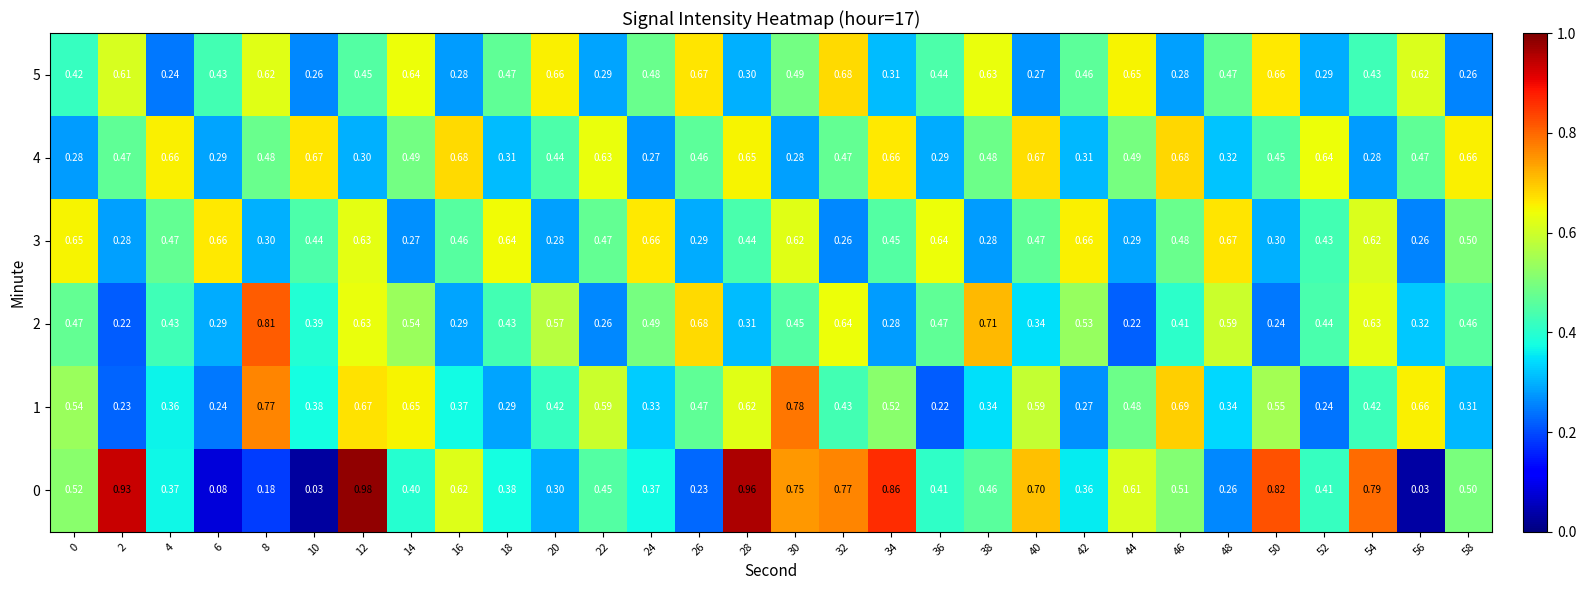

Is the value of 3 at 30 greater than the value of 5 at 48?

Yes